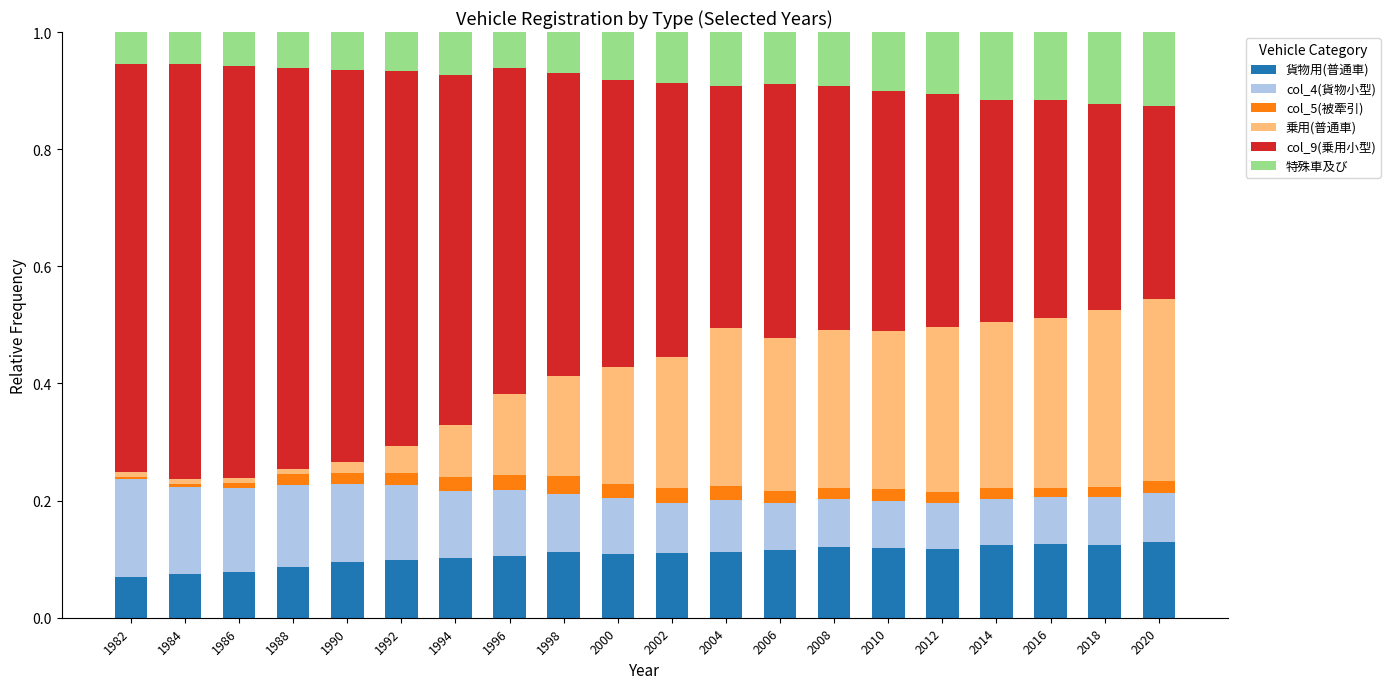

The value of 貨物用(普通車) at 1992 is 0.1. True or false?

True